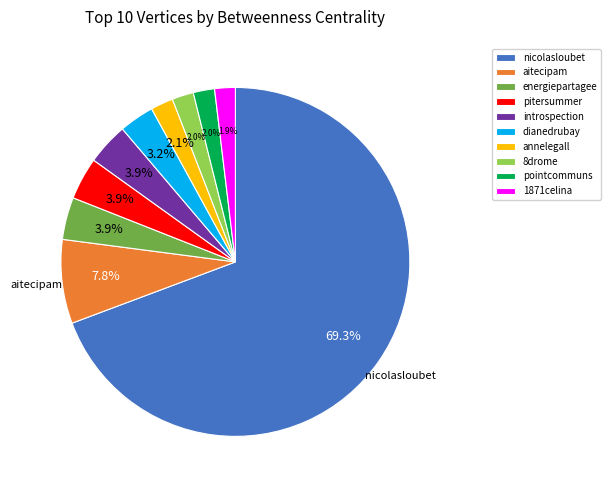

True or false: dianedrubay accounts for 13% of the total.

False